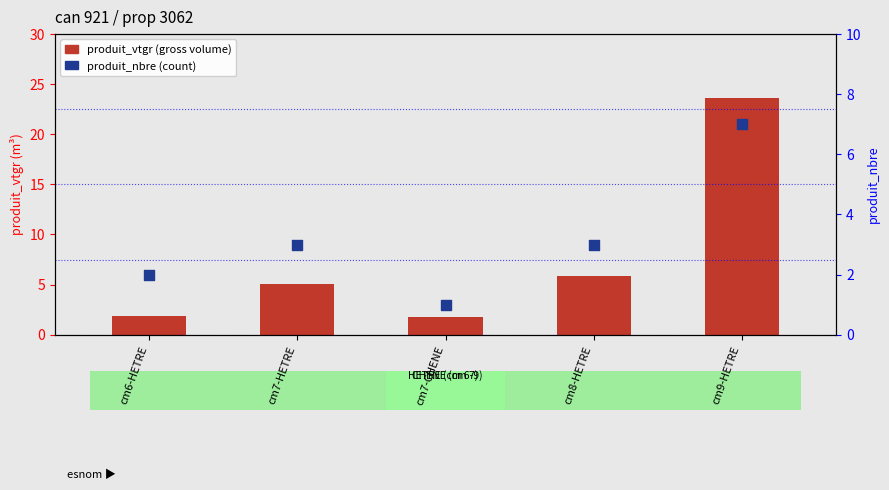

At which category is the sum across all series the highest?

cm9-HETRE